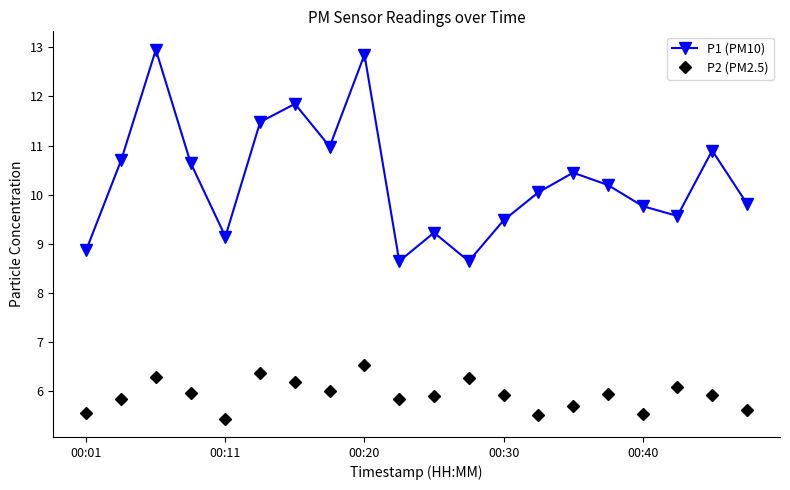

What is the maximum value for P2 (PM2.5)?

6.5